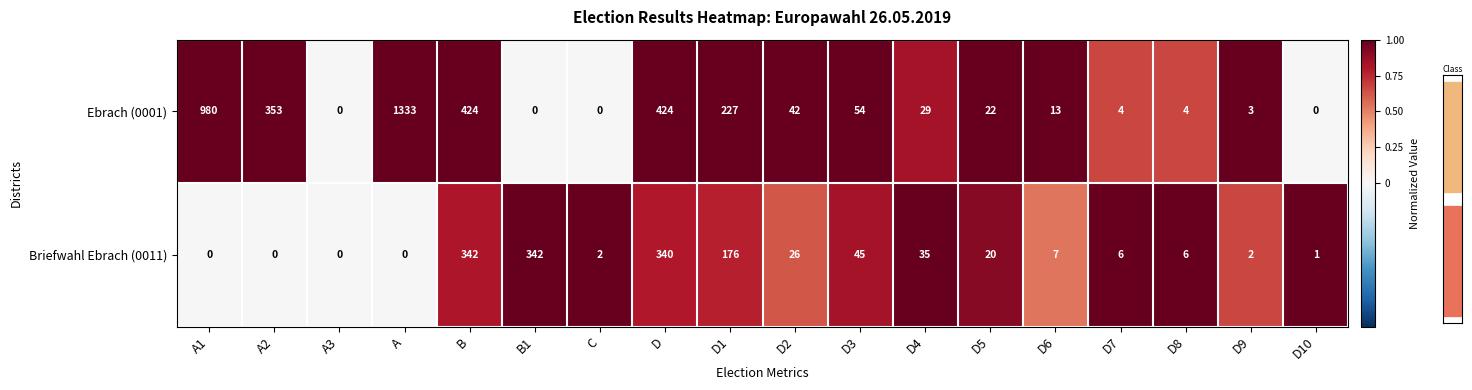

Which series changed the most between A3 and D1?

Ebrach (0001)